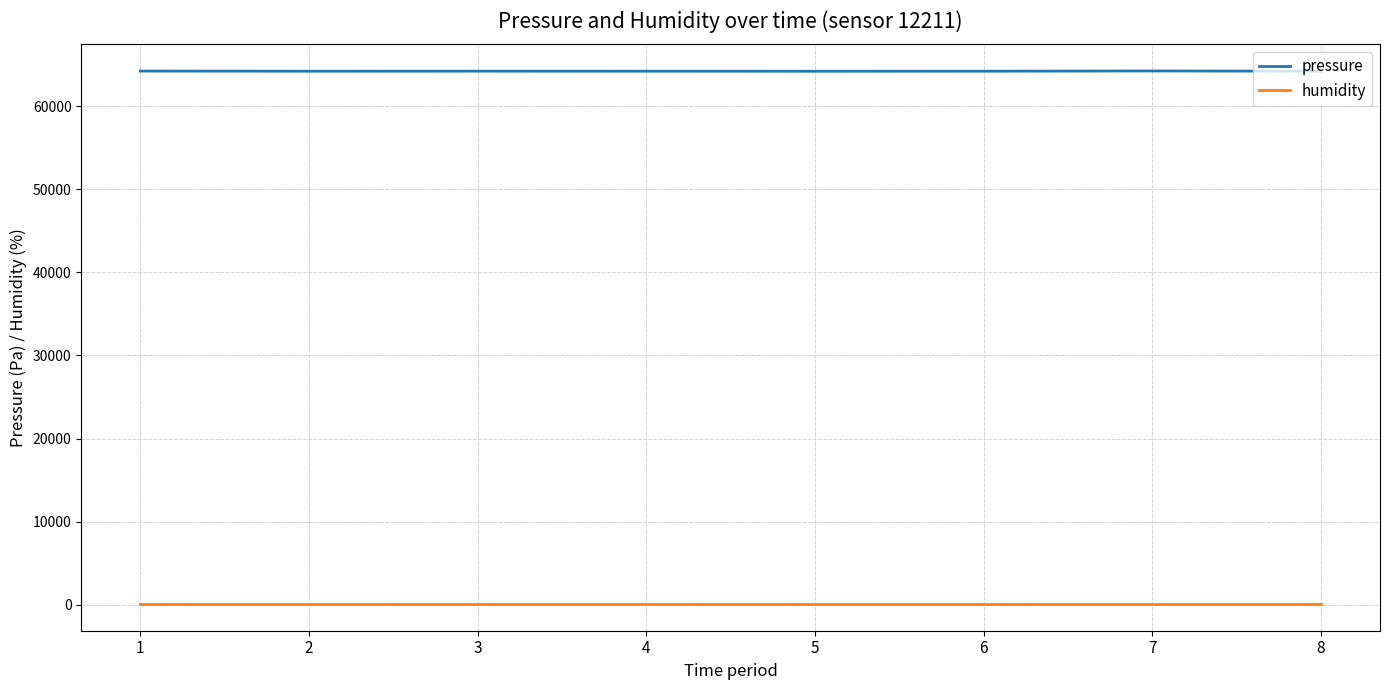

Is the value of humidity at 4 greater than the value of pressure at 8?

No